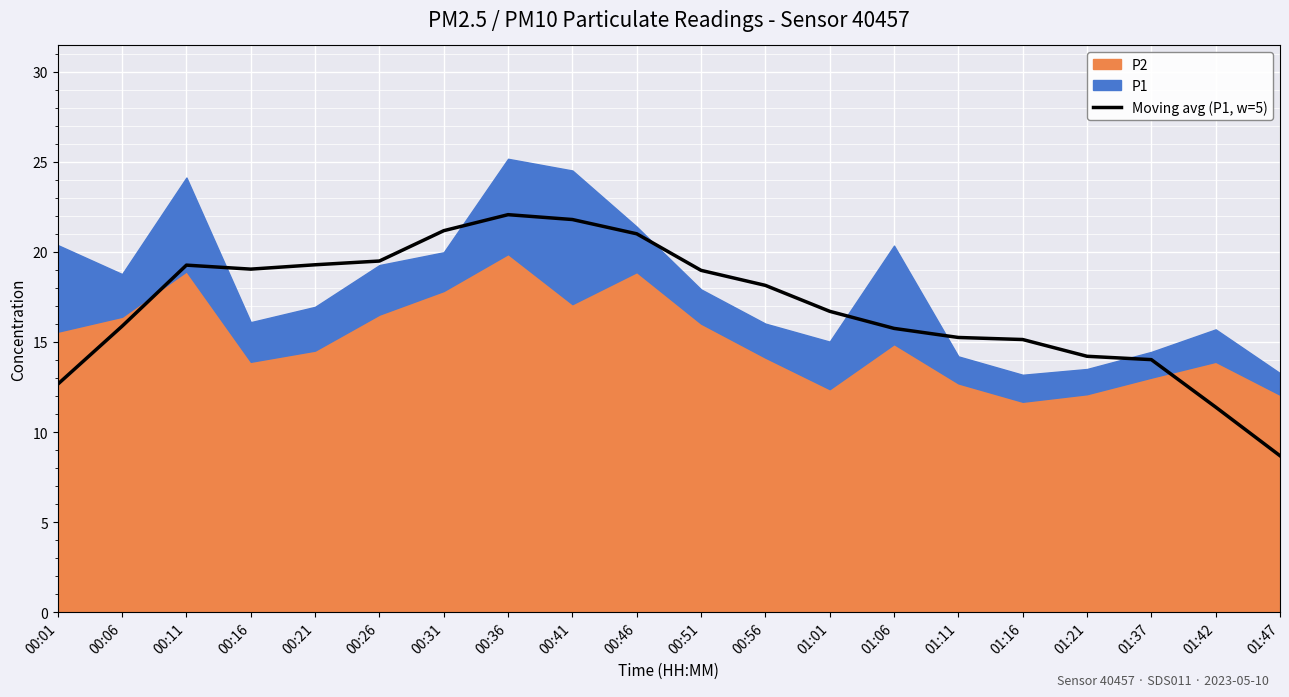

Which category has the lowest value in the Moving avg (P1, w=5) series?

01:47